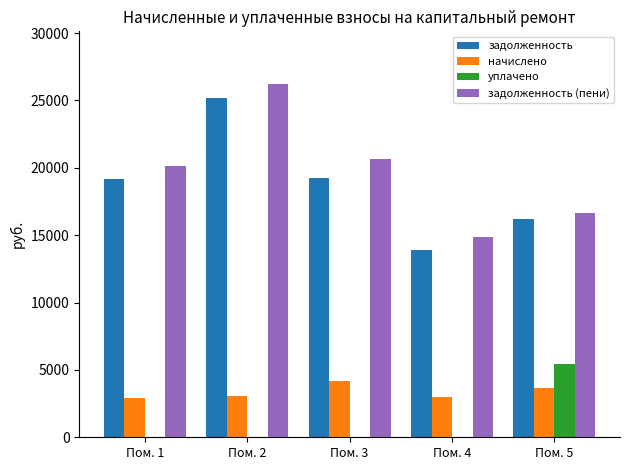

What is the sum of the задолженность values at Пом. 1 and Пом. 2?

44335.7